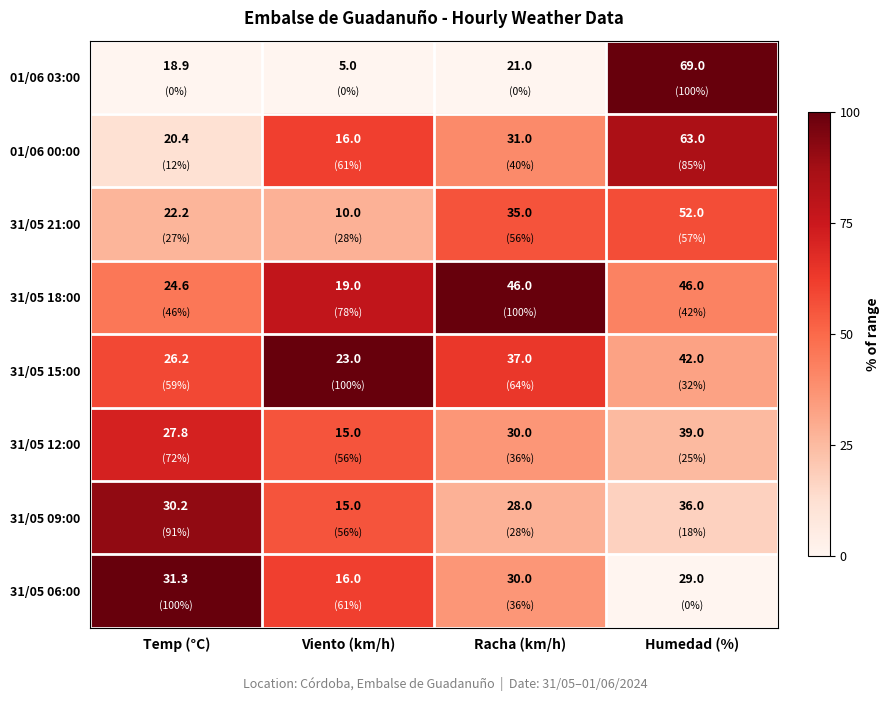

Which series has the largest total across all categories?

31/05 18:00